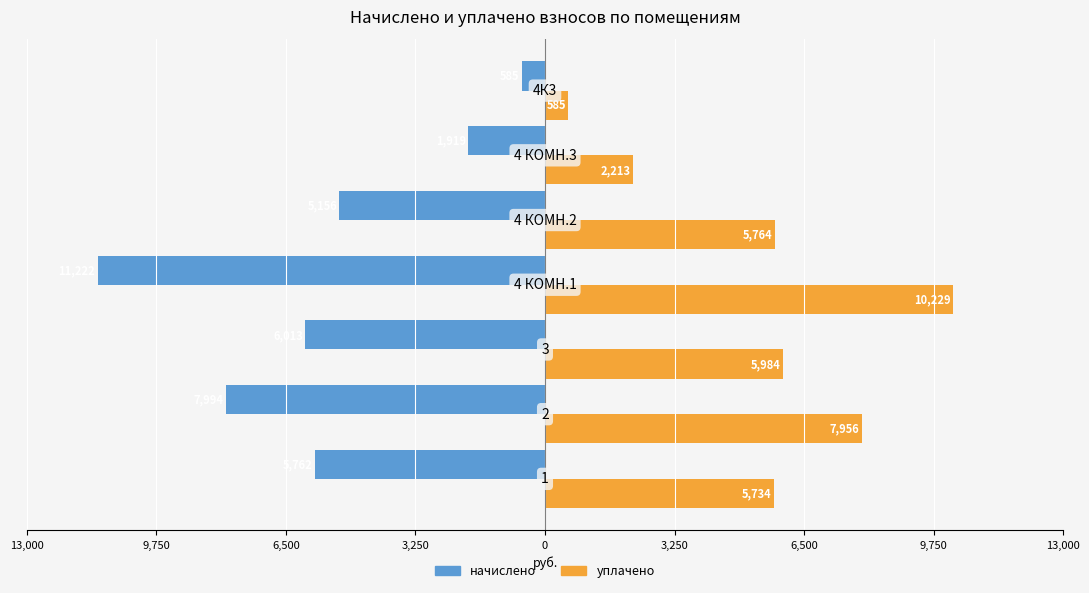

What are all the series names shown in the legend?

начислено, уплачено